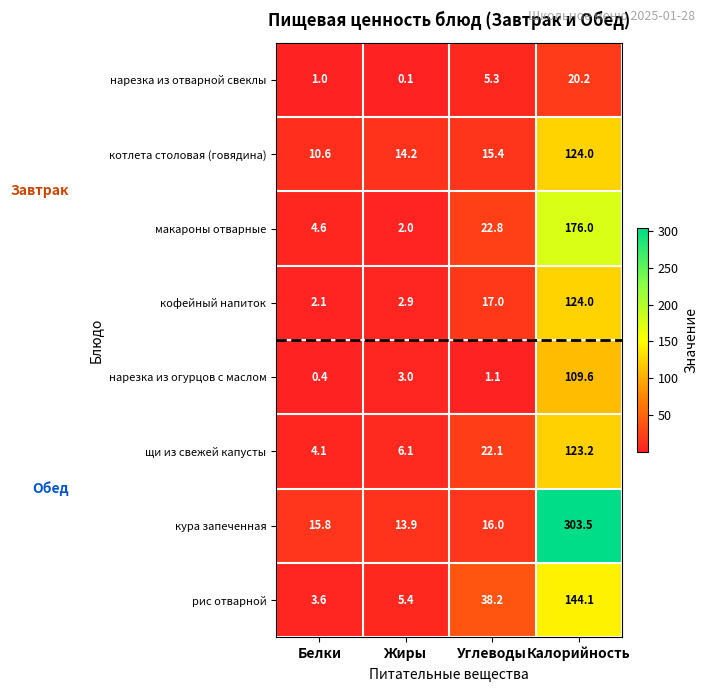

The макароны отварные series shows 37.0 at Углеводы. True or false?

False